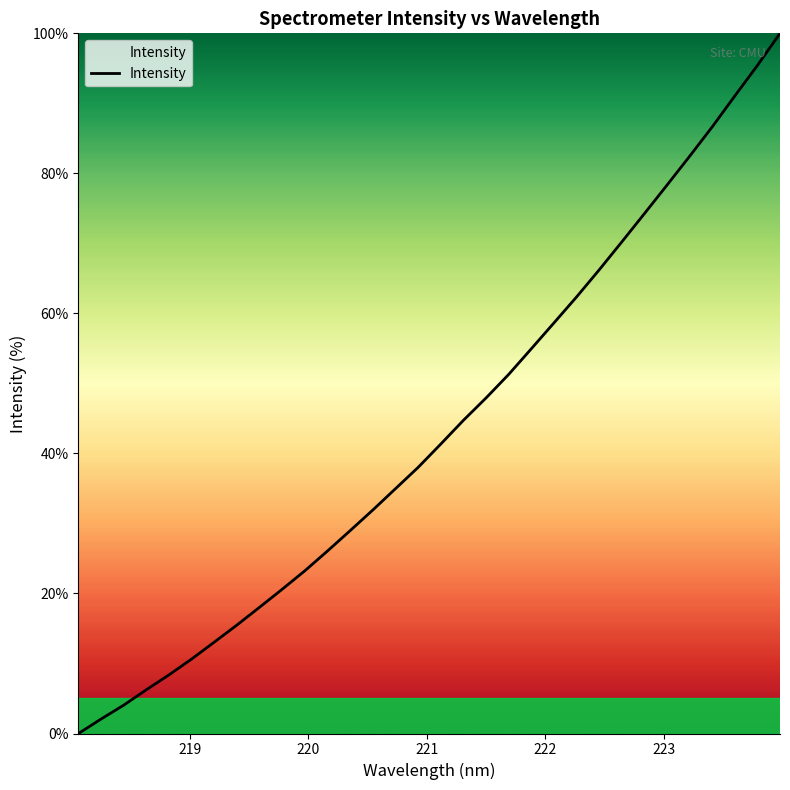

What is the maximum value shown in the chart?

100.0